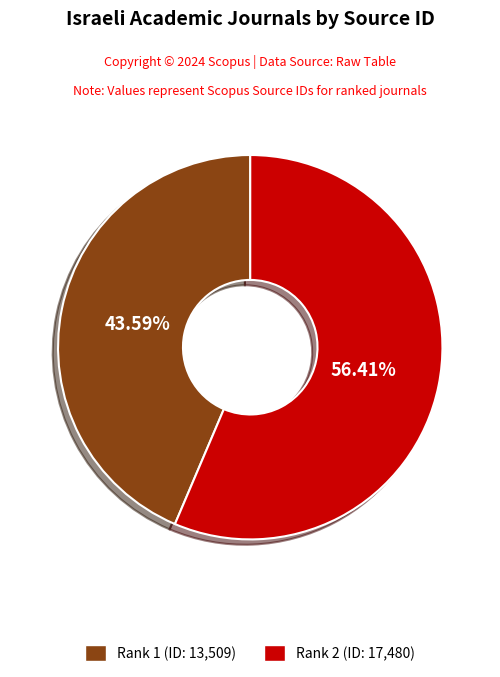

Does any single category account for the majority?

Yes